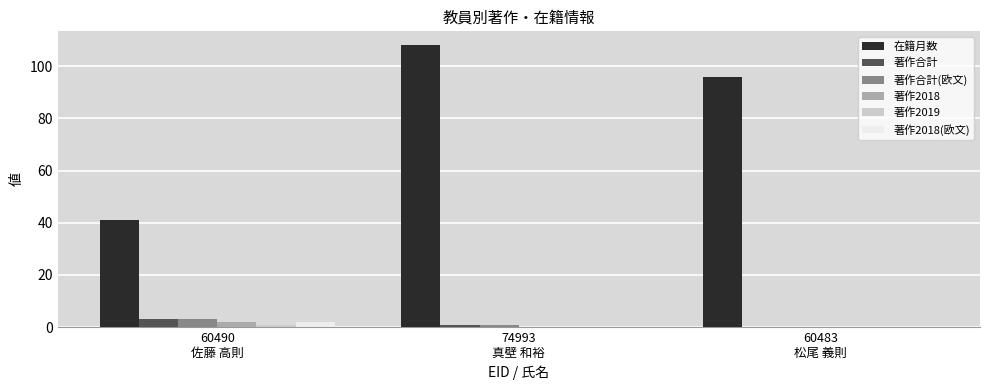

What is the maximum value for 著作合計?

3